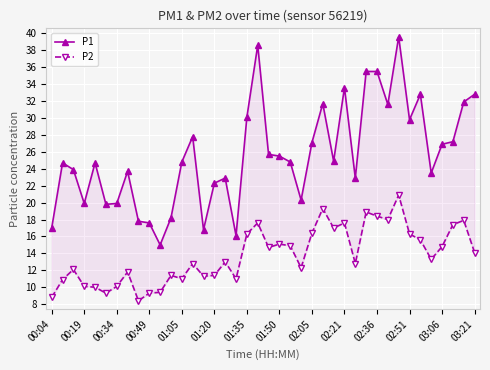

What is the value of the P1 point at the 12th from the left?

18.2